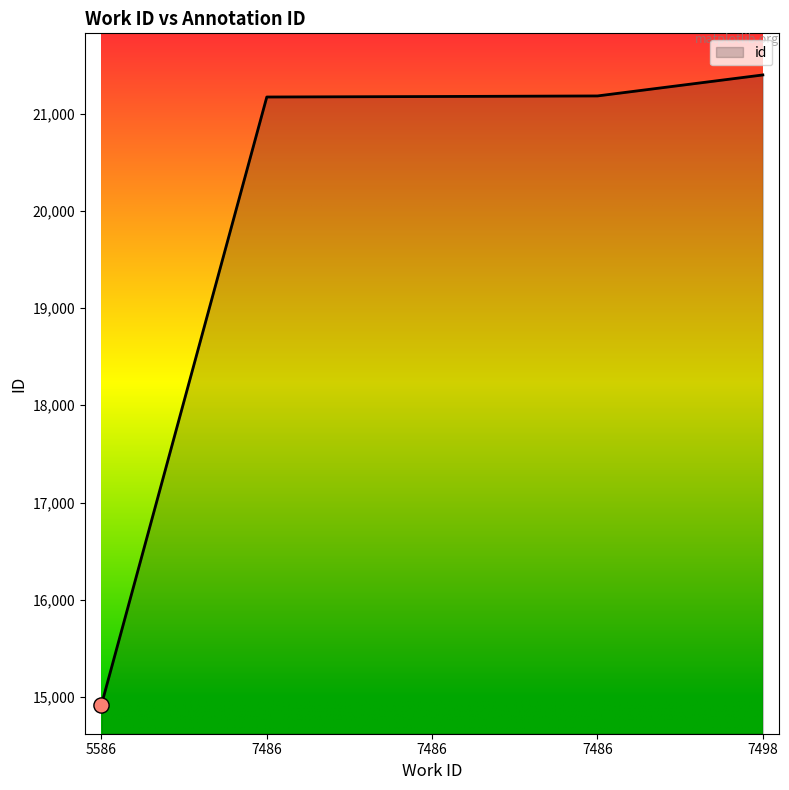

Is this an area chart (filled region under the line)?

Yes